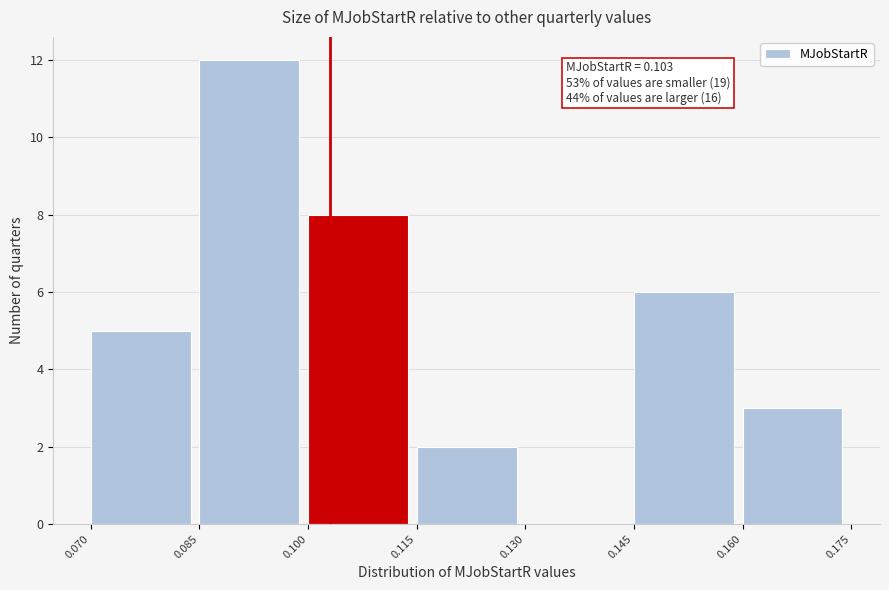

Which range on the x-axis has the tallest bar?

0.085 to 0.100